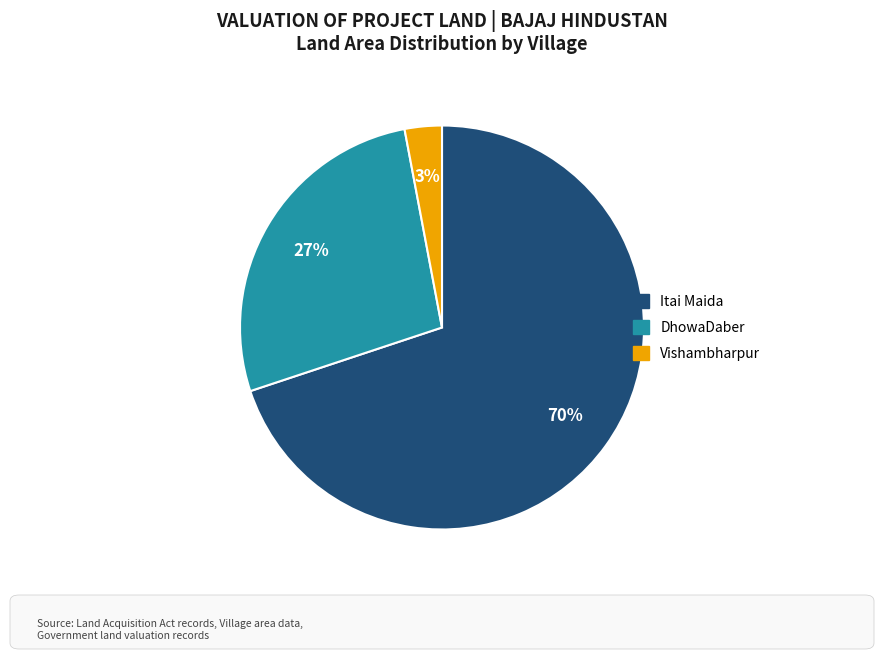

Between Itai Maida and Vishambharpur, which is larger?

Itai Maida